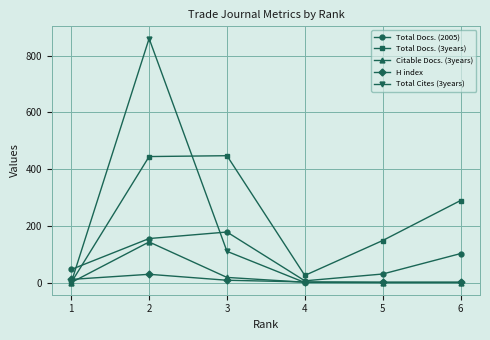

Count the number of data series in this chart.

5